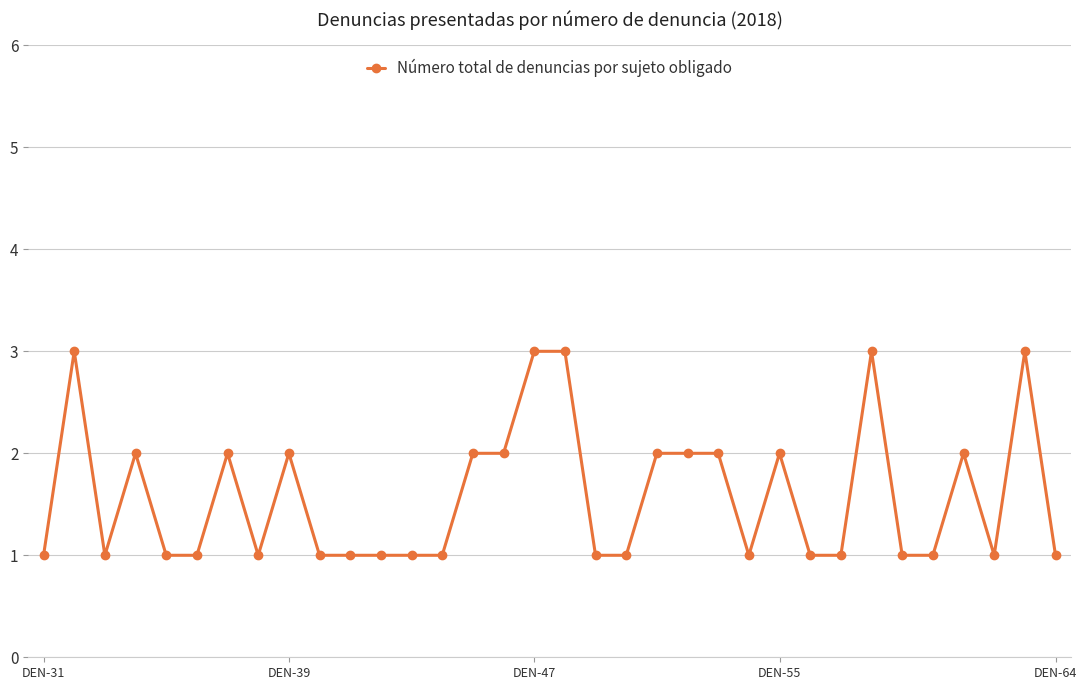

Does the chart have visible grid lines?

Yes